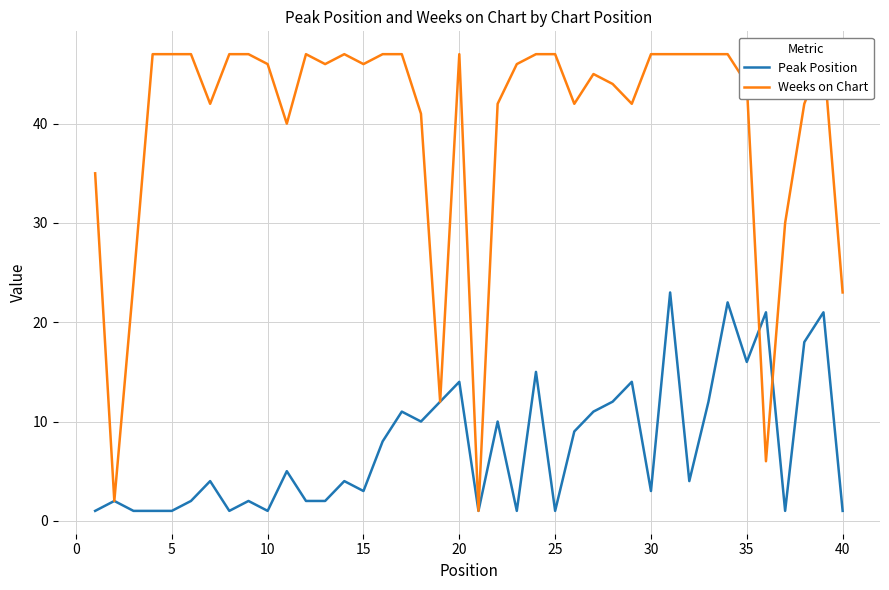

The Peak Position series shows 3 at 30. True or false?

True